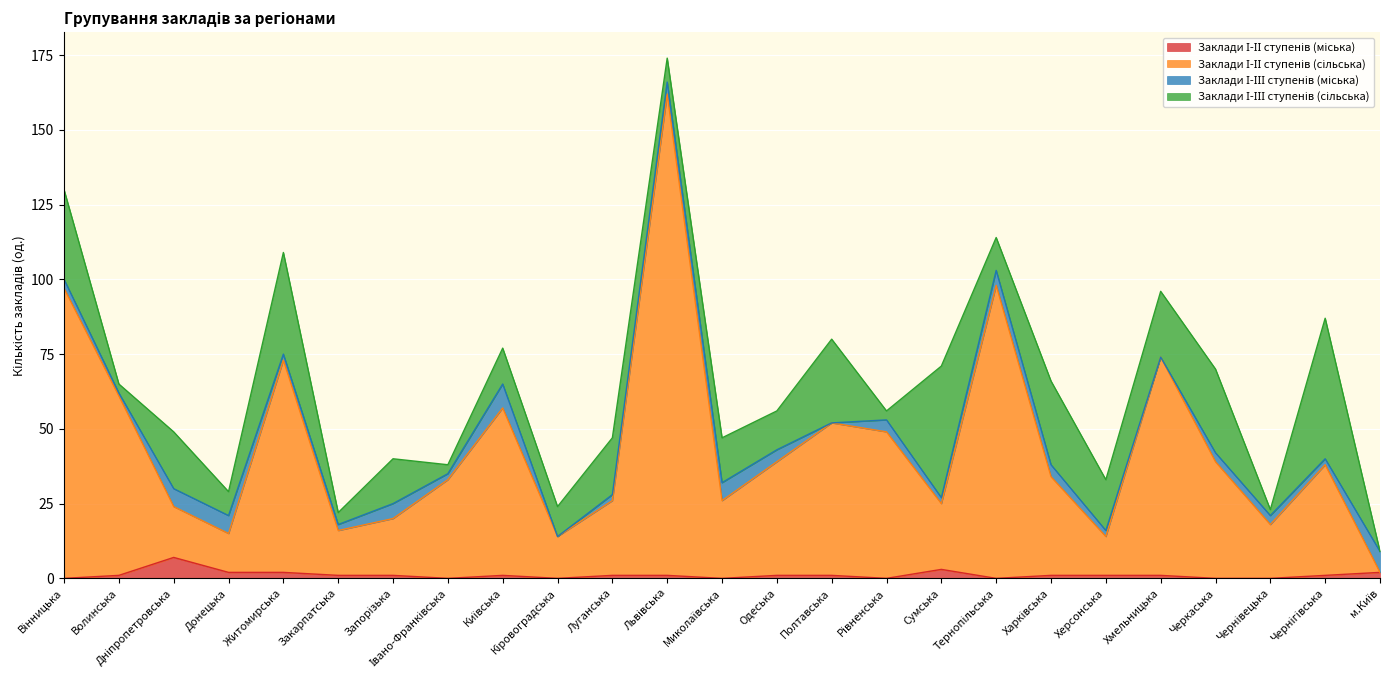

What is the label of the 3rd point from the right?

Чернівецька